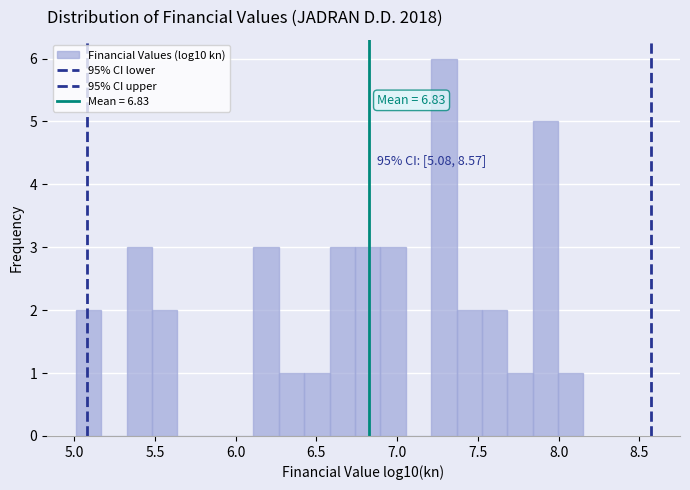

Read against the x-axis, roughly where is the centre of the tallest bar?

7.30